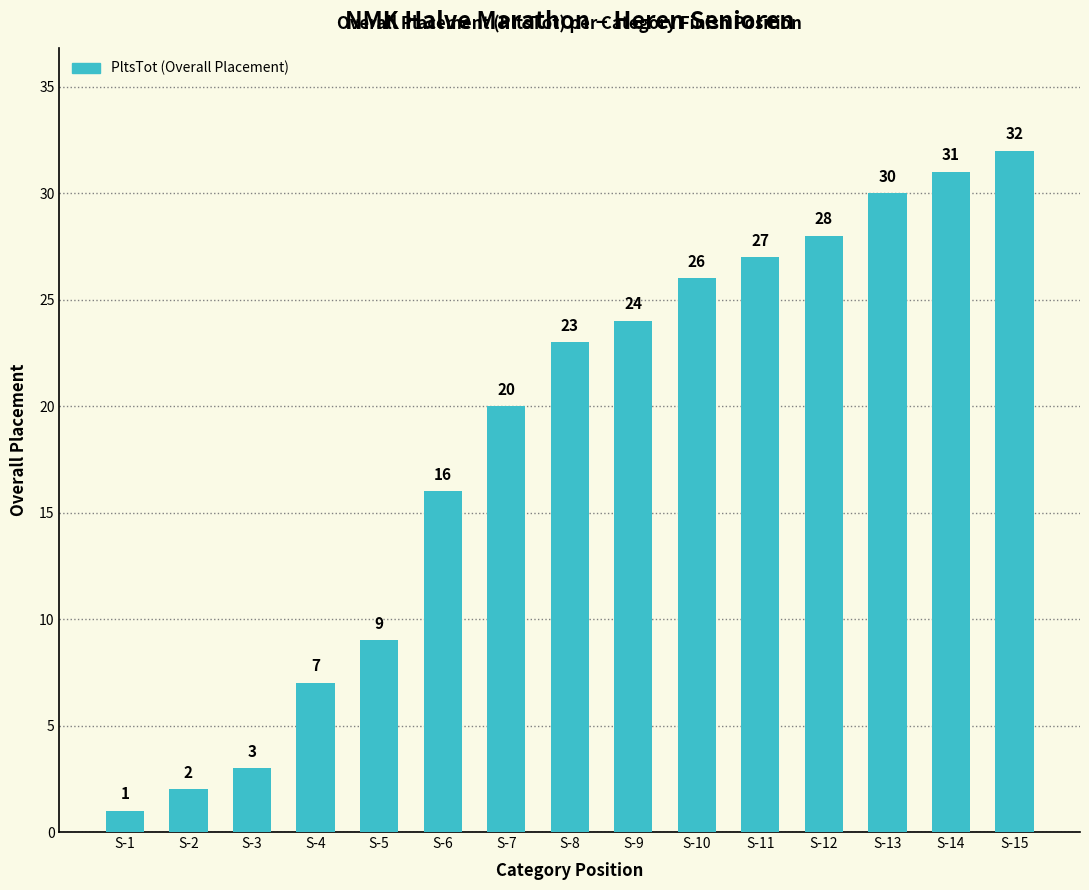

What is the sum of the values at S-13 and S-8?

53